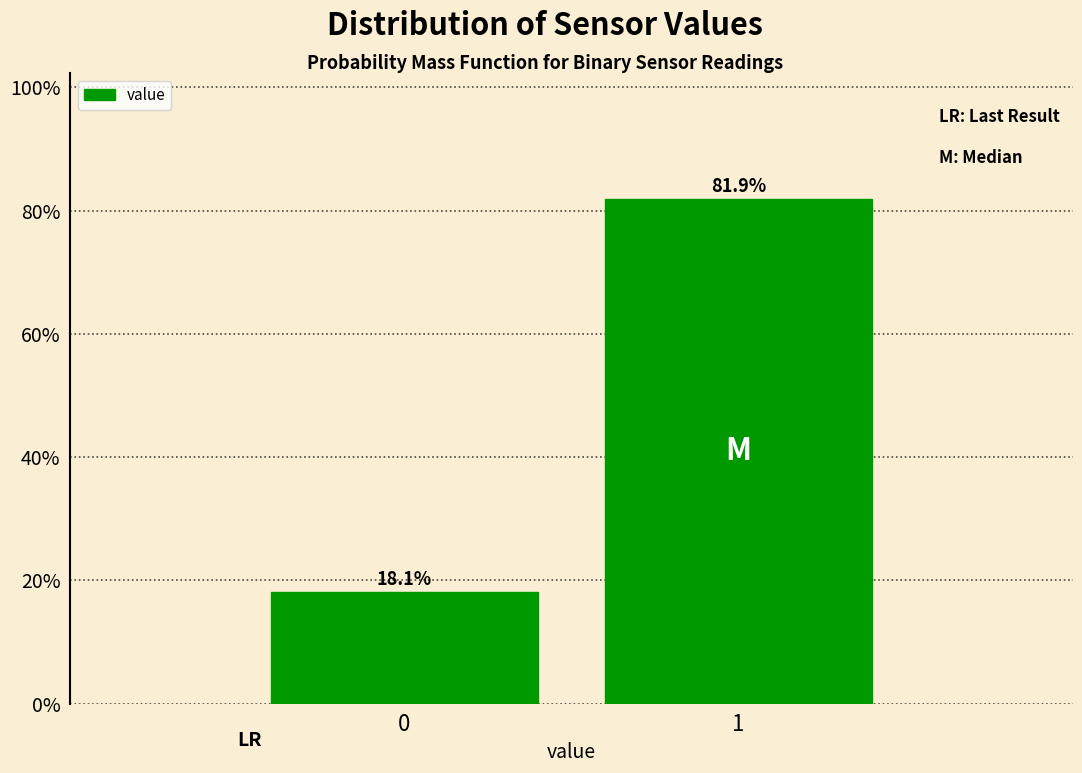

Reading left to right, list all the values displayed in this chart.

18.1	81.9